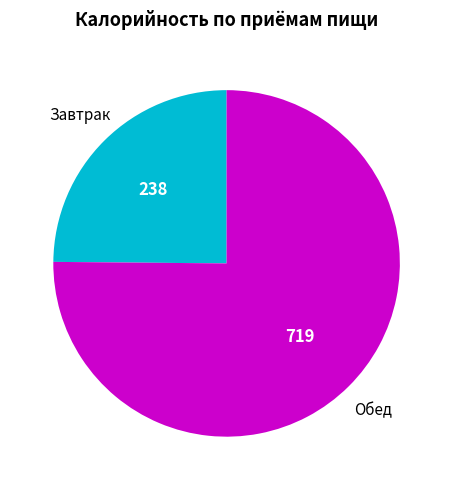

Is there a majority slice in this chart?

Yes